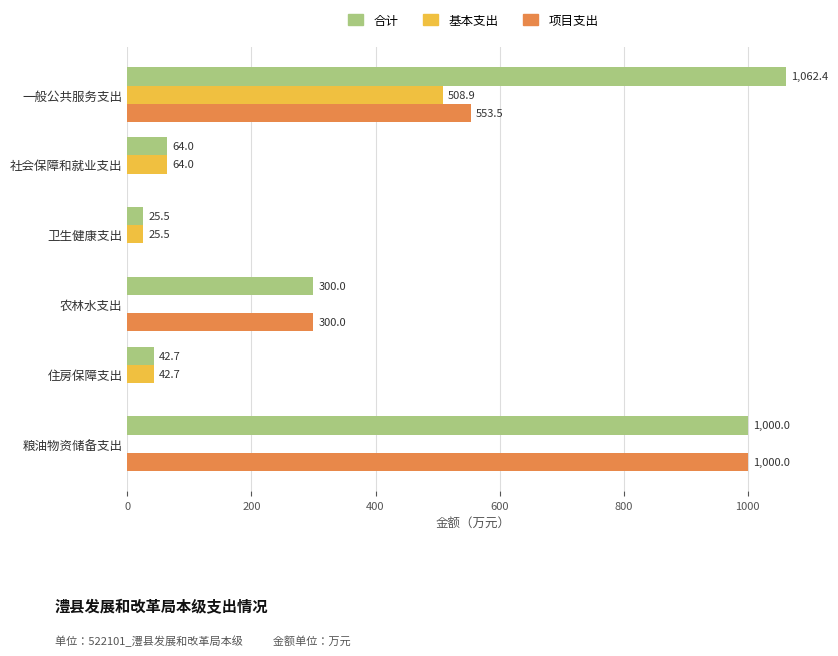

The value of 基本支出 at 粮油物资储备支出 is 242.3. True or false?

False